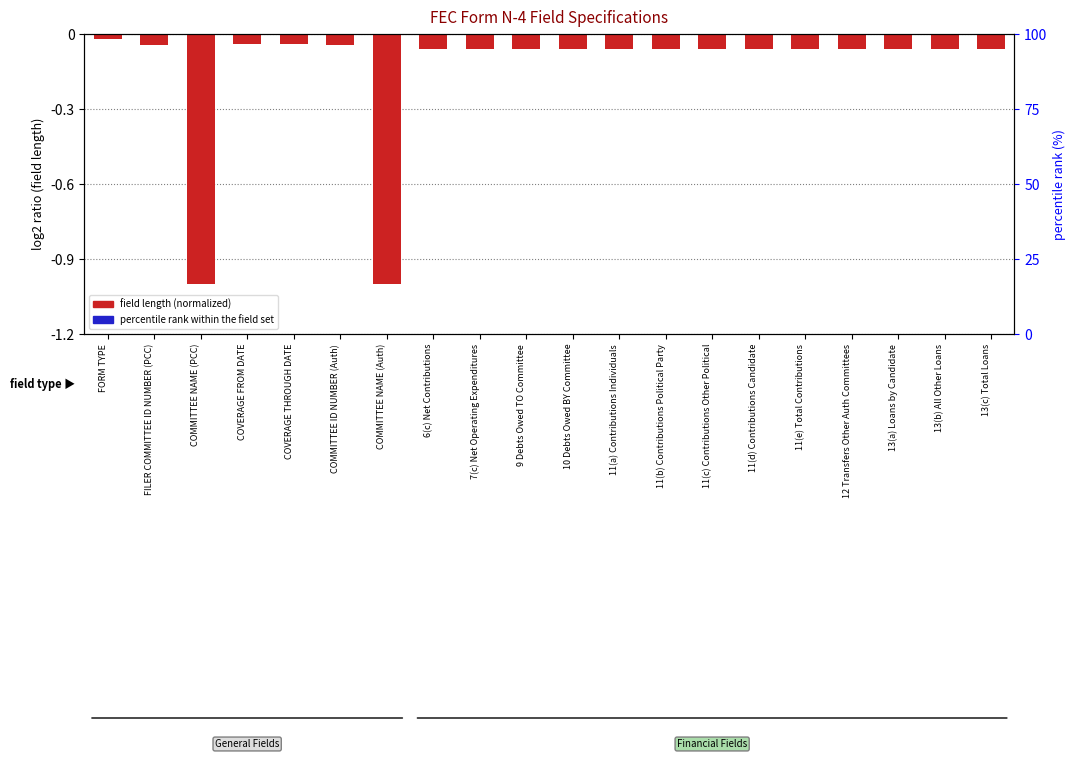

What is the label of the 7th bar from the left?

COMMITTEE NAME (Auth)